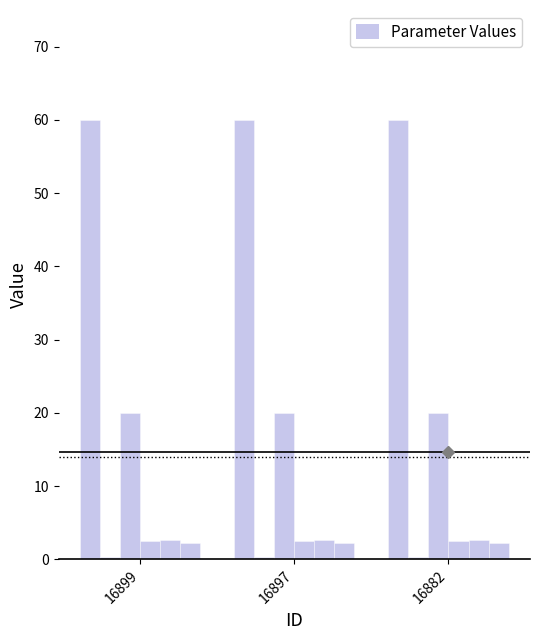

How many bars are there in total?

18